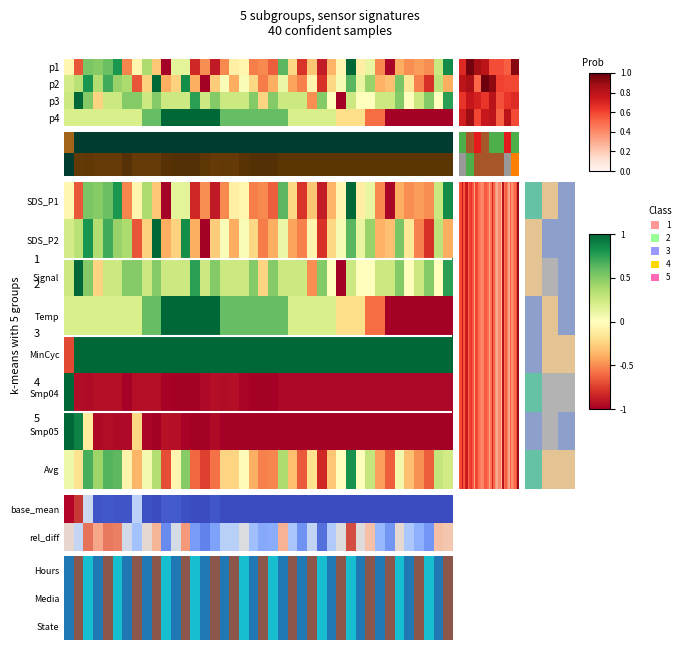

Between 13 and 18, which series saw the biggest shift?

SDS_P1